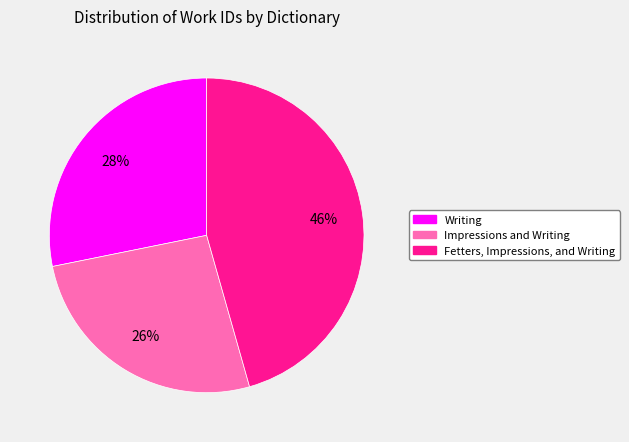

Which slice is the largest?

Fetters, Impressions, and Writing